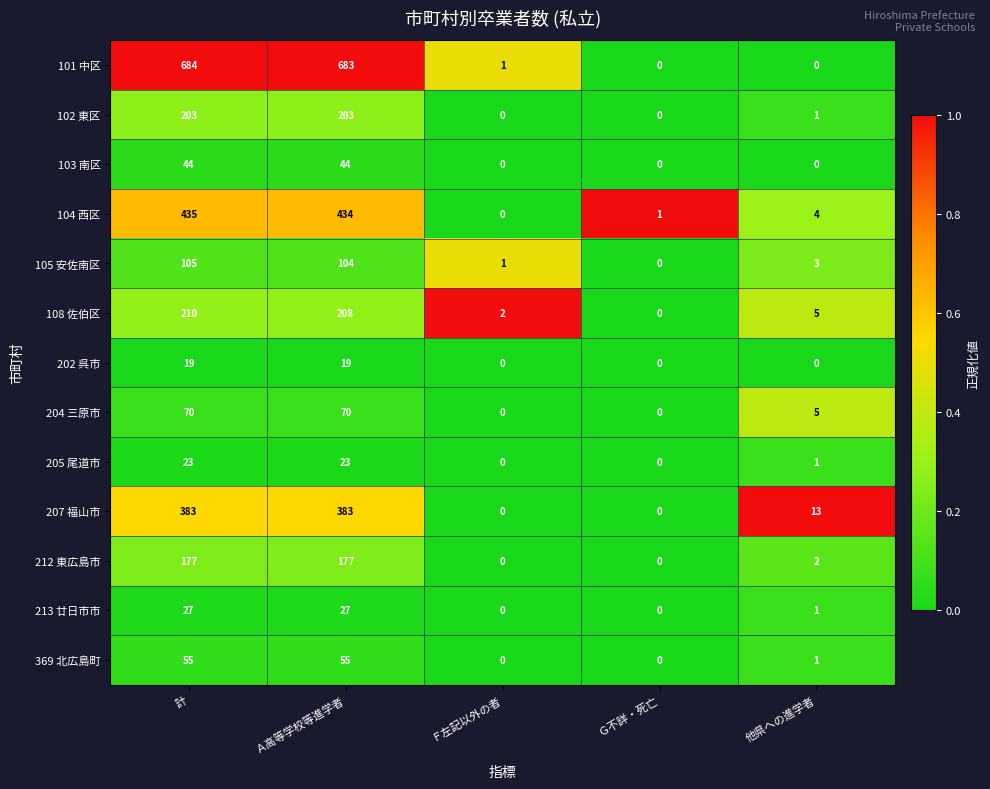

At which label is 207 福山市 closest to 191?

他県への進学者